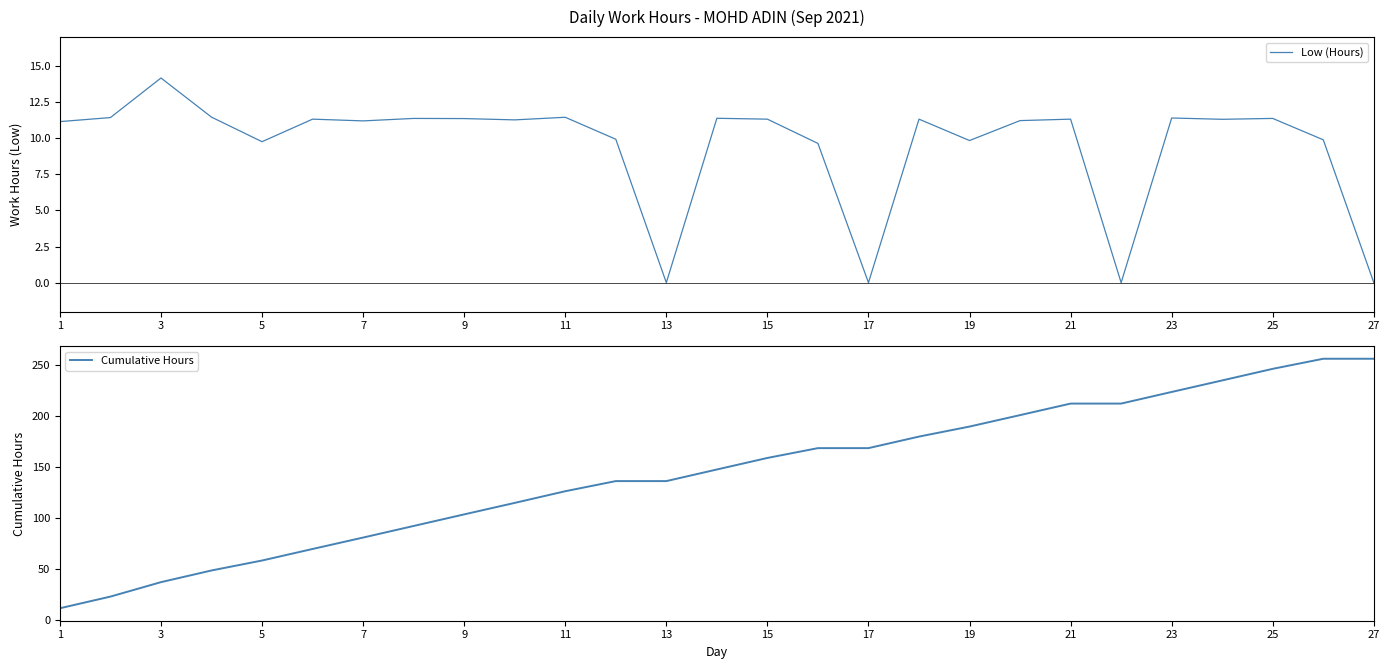

Between 23 and 19, which is larger?

23